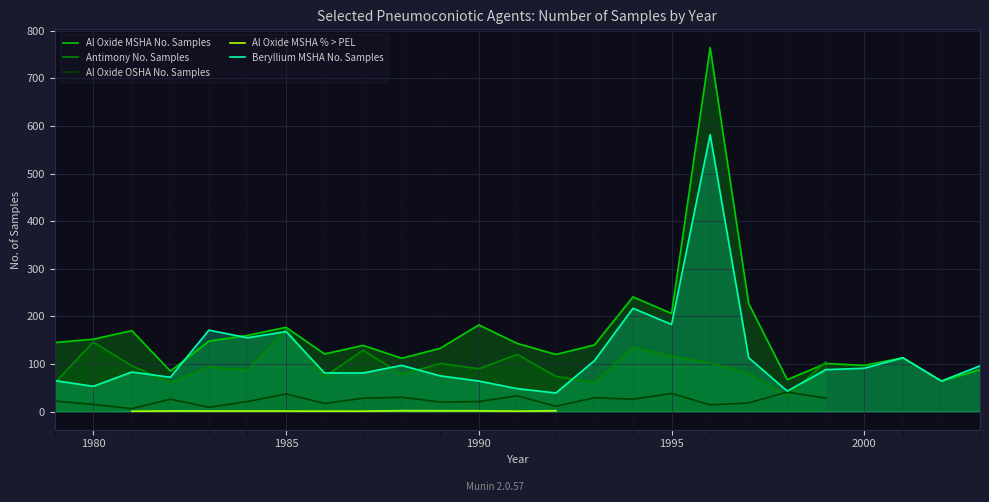

Which category has the lowest value in the Al Oxide MSHA No. Samples series?

2002